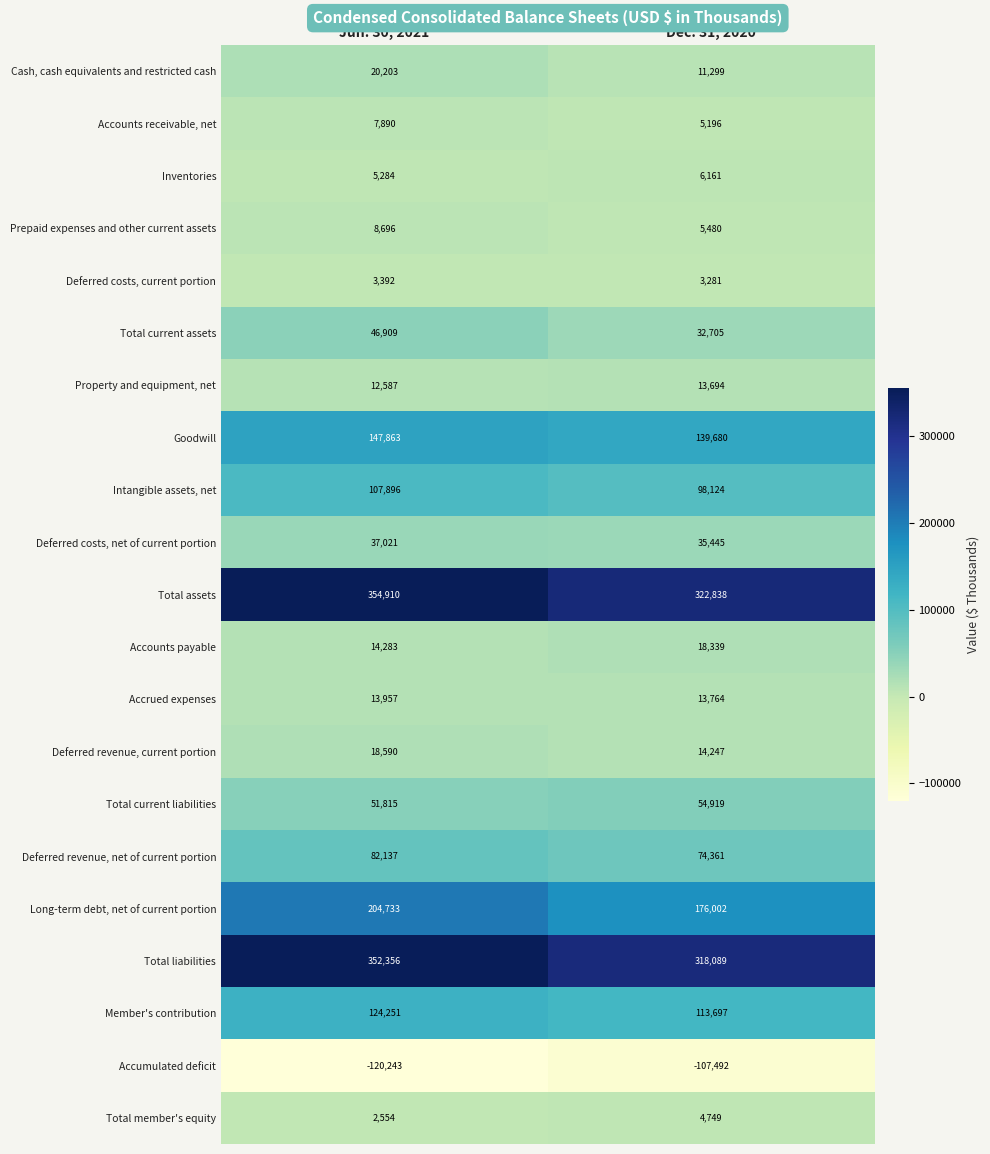

Which series has the largest range (max minus min)?

Total liabilities